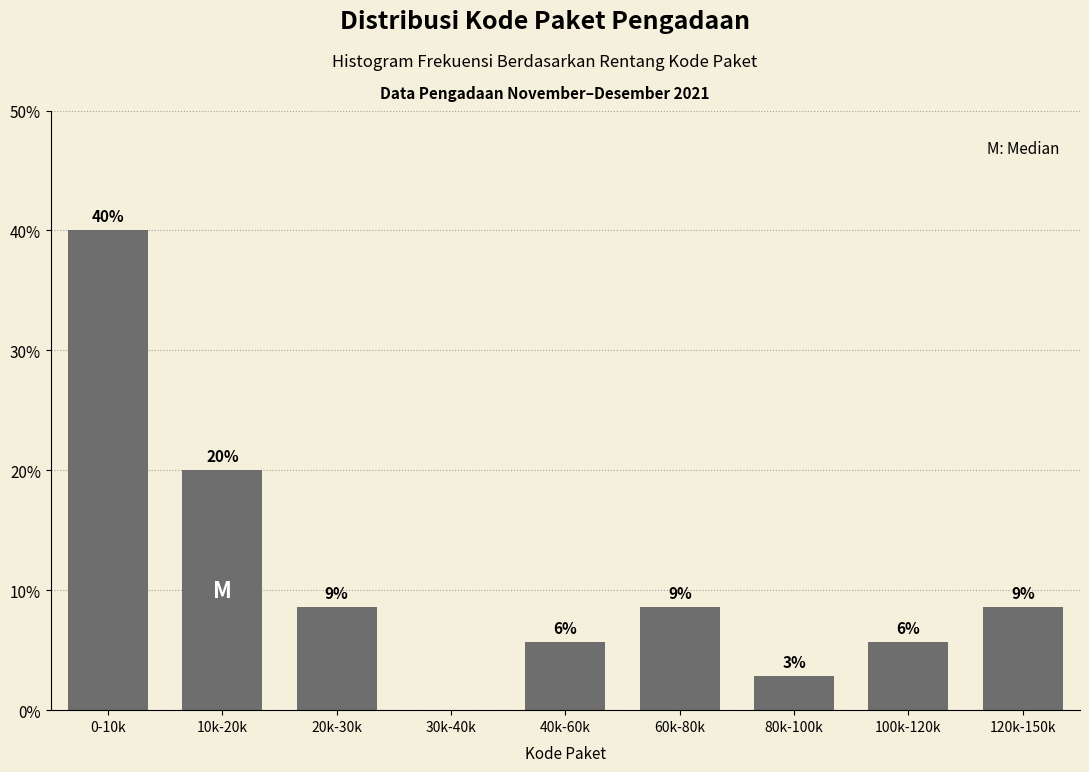

Are the bars horizontal?

No